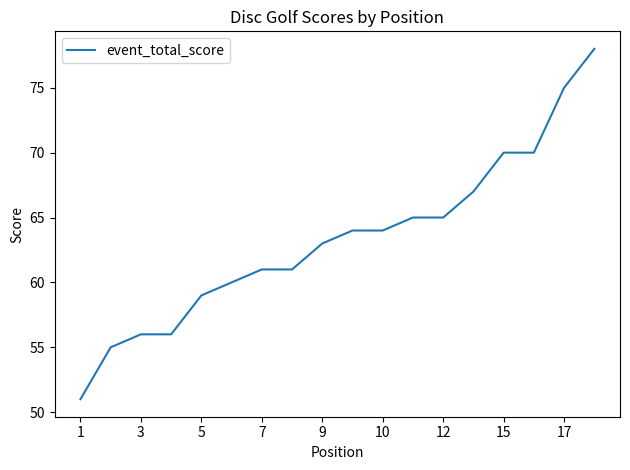

What is the average value?

63